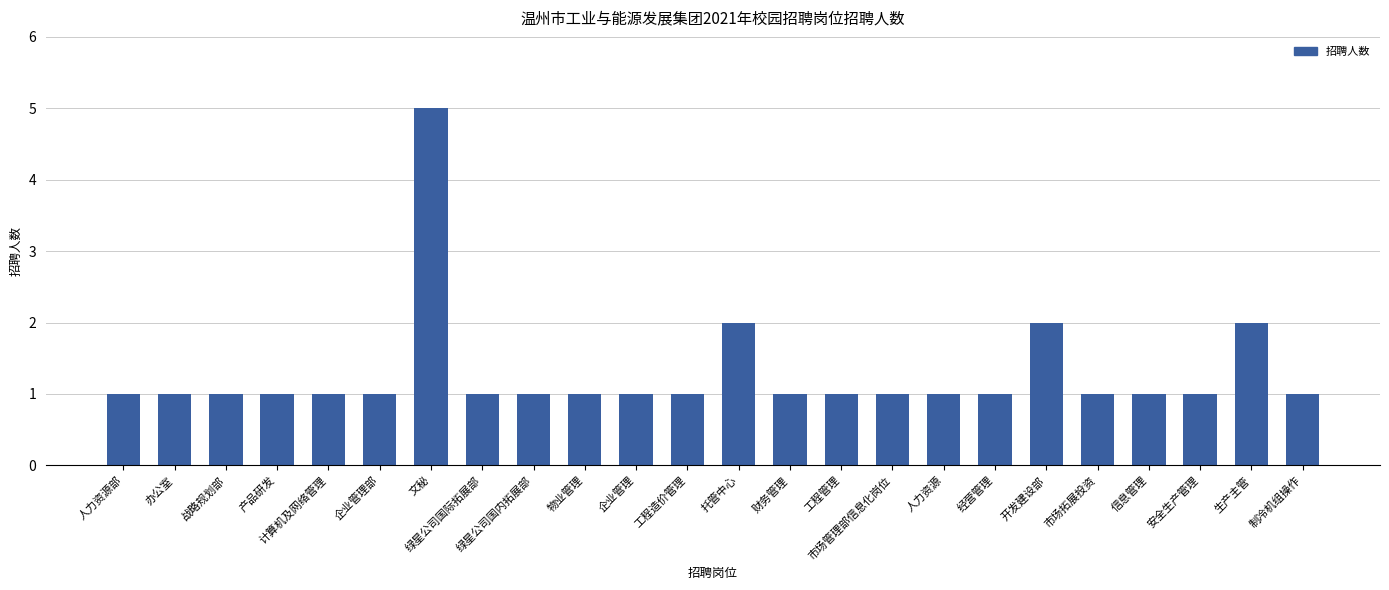

The chart shows a value of 1 at 市场拓展投资. True or false?

True